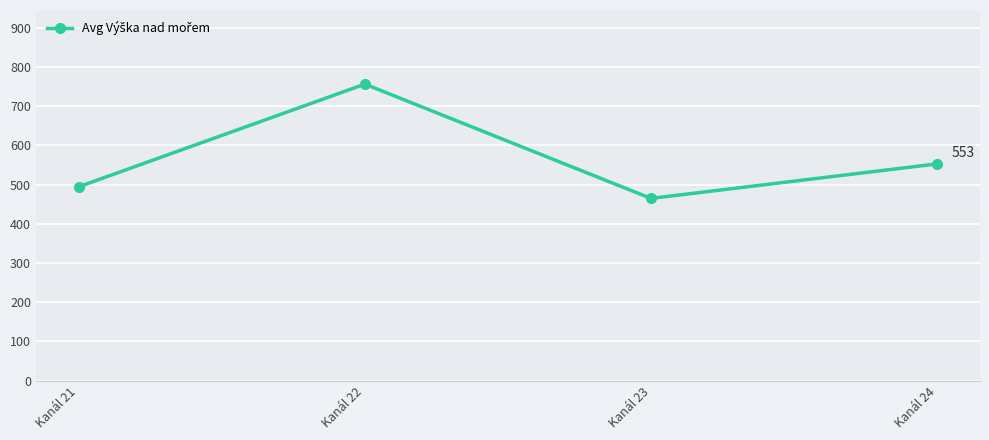

Which category has the highest value across all series?

Kanál 22